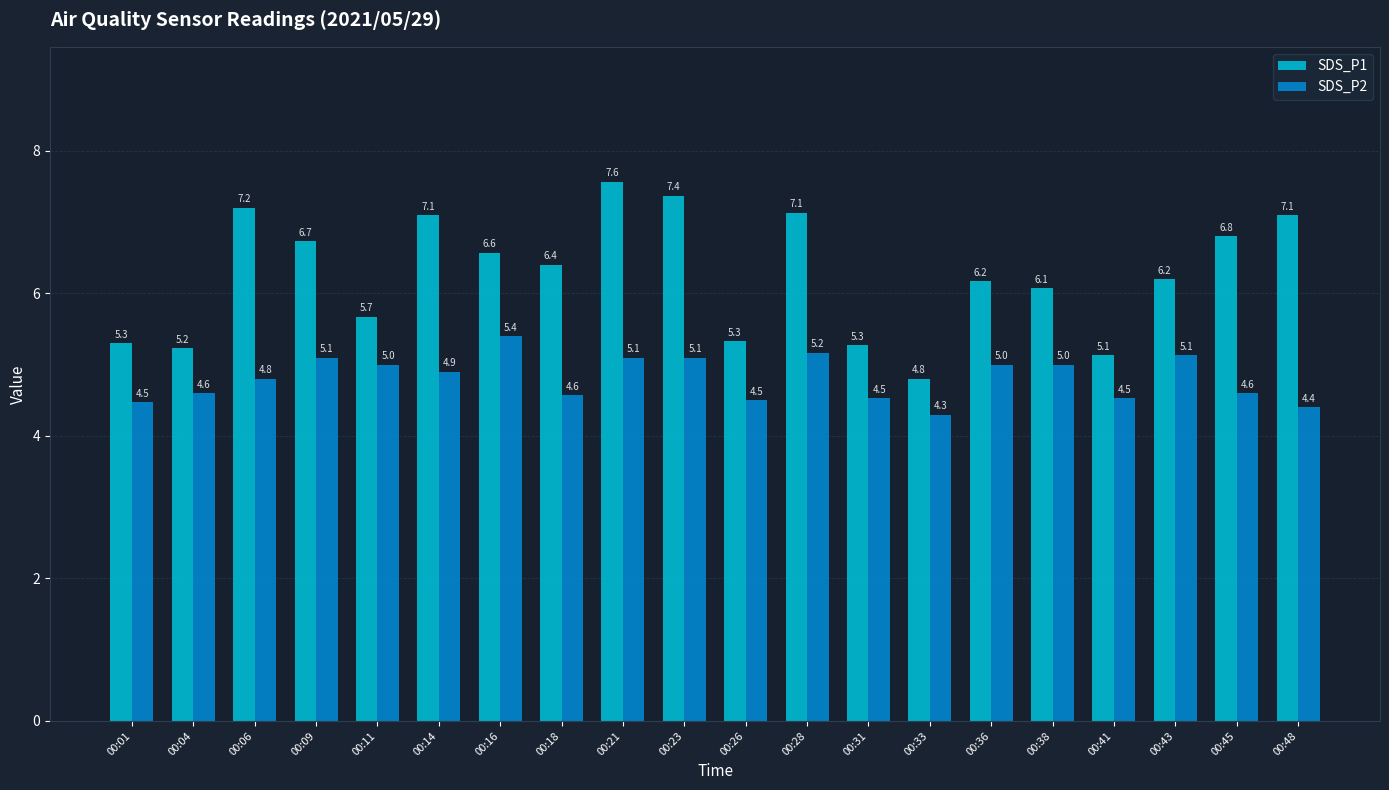

What is the difference between the SDS_P2 values at 00:43 and 00:01?

0.7